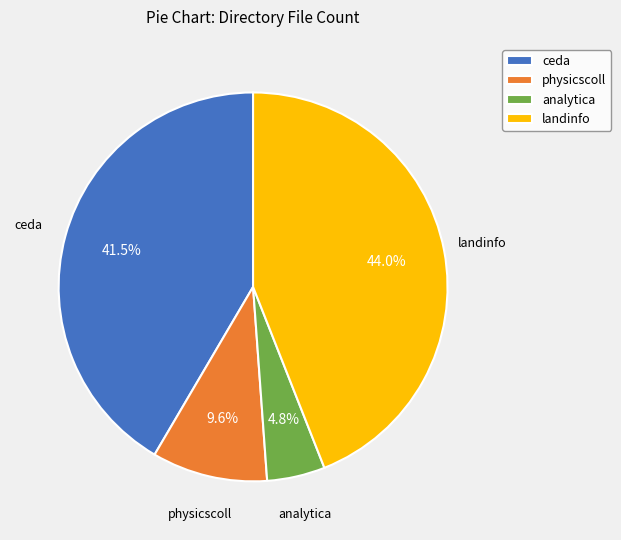

What percentage is the analytica slice, to the nearest percent?

5%